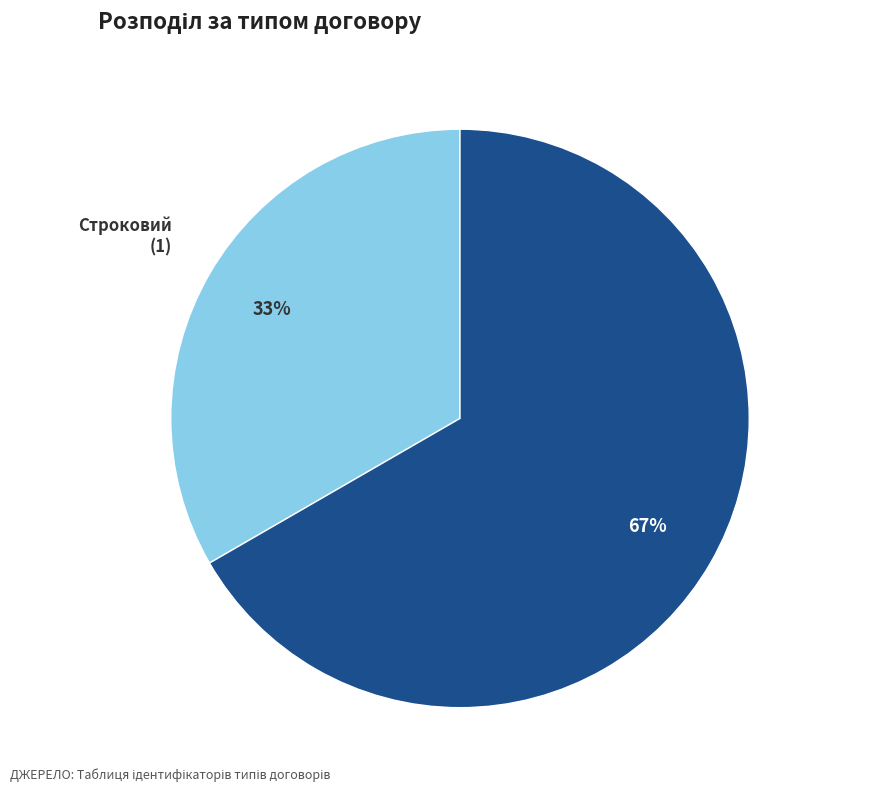

To the nearest percent, what is the combined percentage of Строковий and Безстроковий?

100%